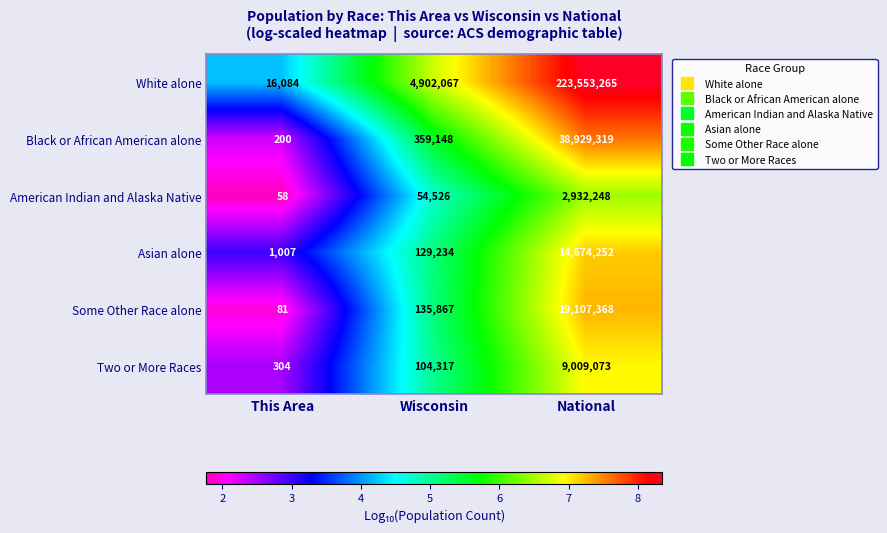

Which series has the largest total across all categories?

White alone